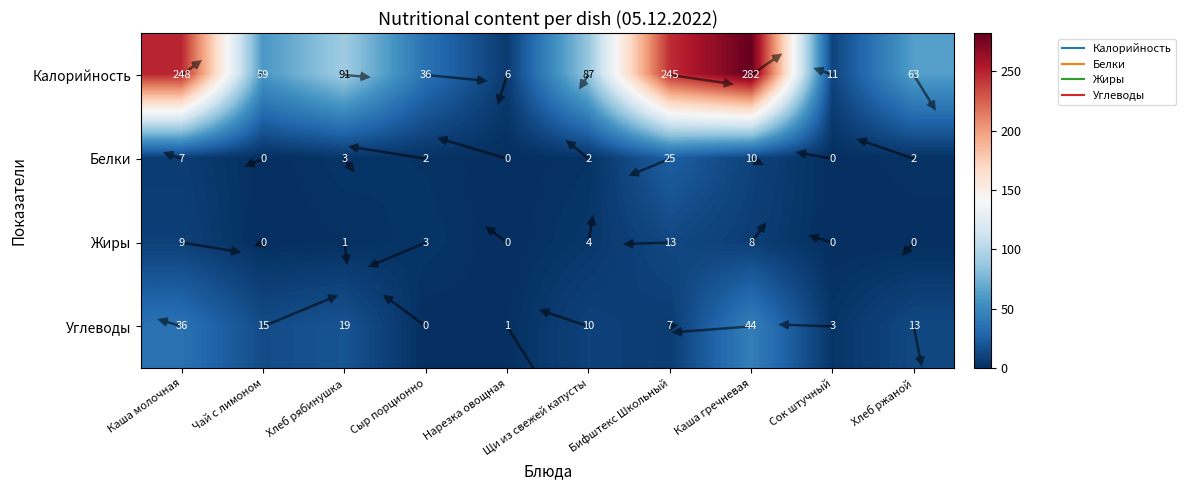

At which label does Углеводы first exceed 13?

Каша молочная